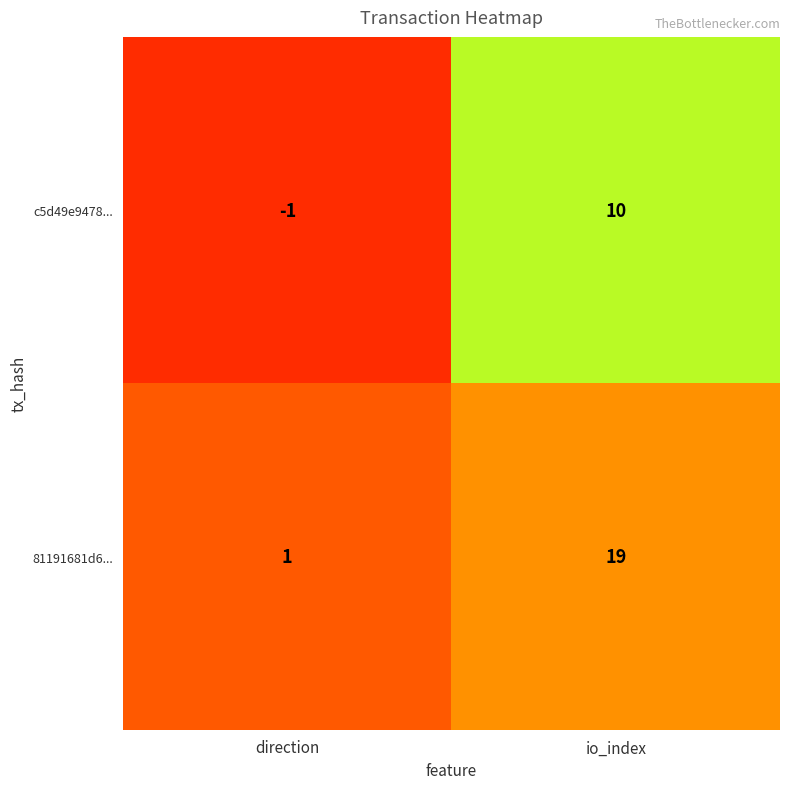

Between direction and io_index, which series saw the biggest shift?

81191681d6...